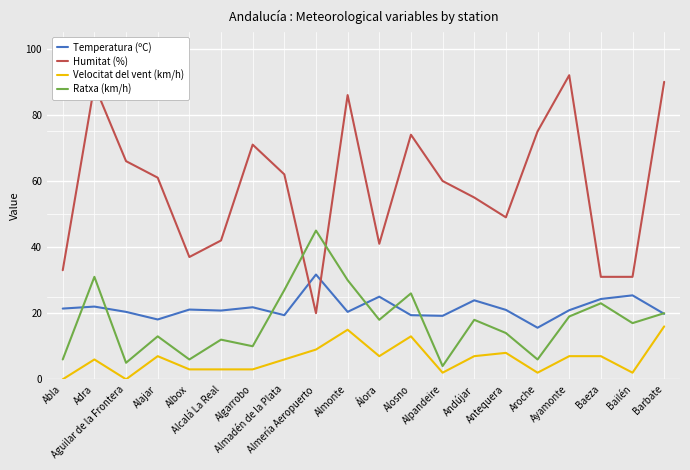

What is the sum of all Temperatura (ºC) values?

431.6